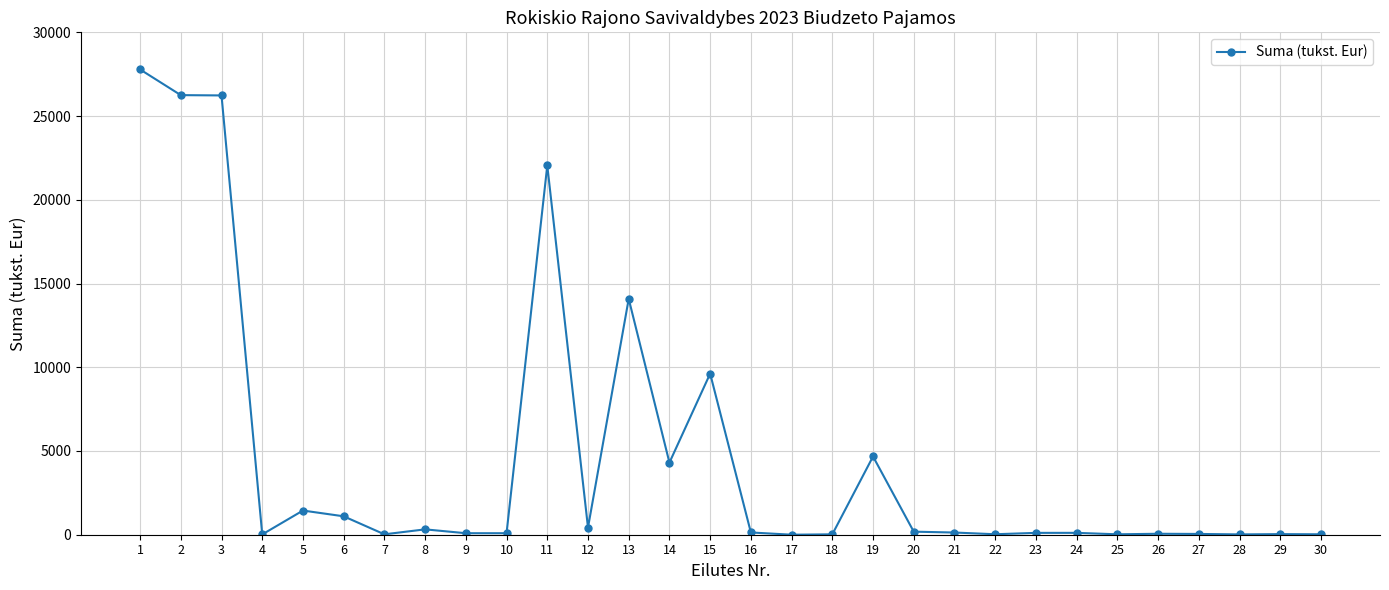

The value at 14 is 4306.6. True or false?

True